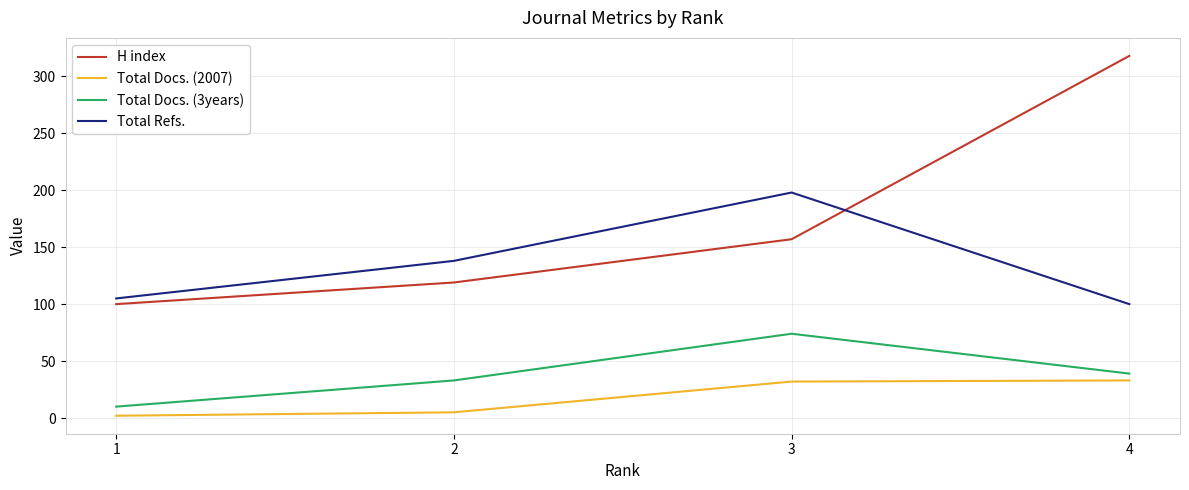

True or false: Total Docs. (2007) and Total Refs. cross at least once.

False